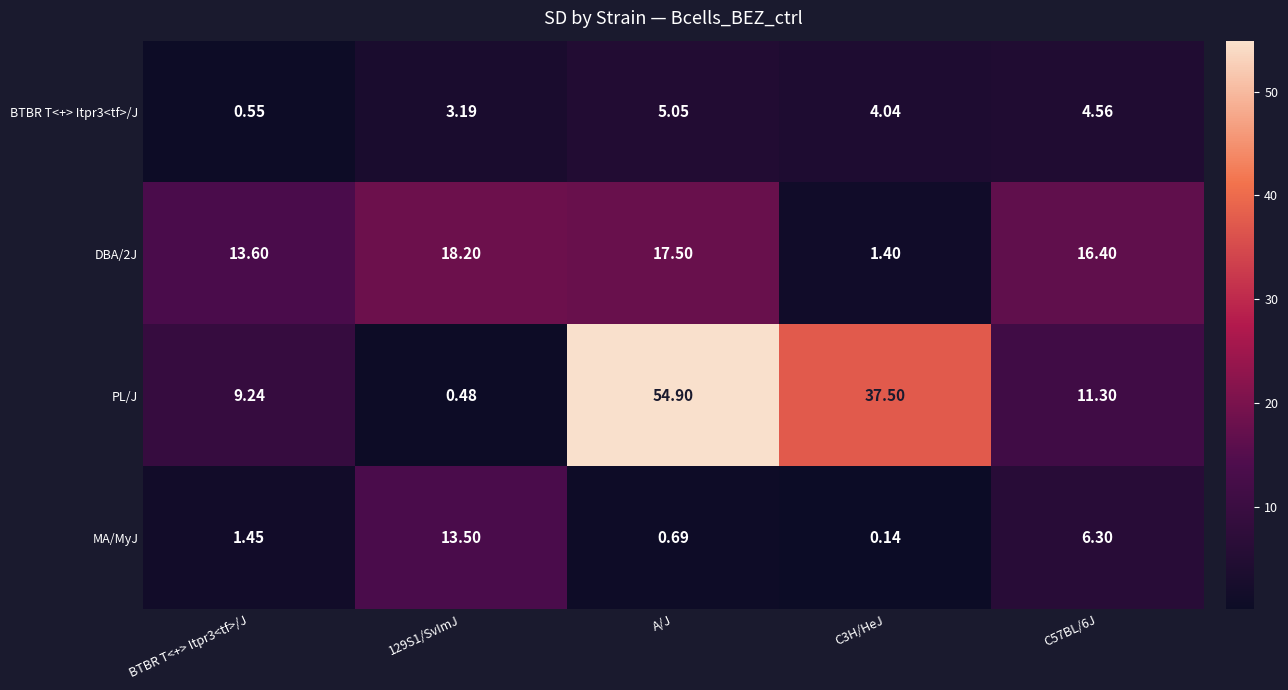

Which series changed the most between BTBR T<+> Itpr3<tf>/J and 129S1/SvImJ?

MA/MyJ